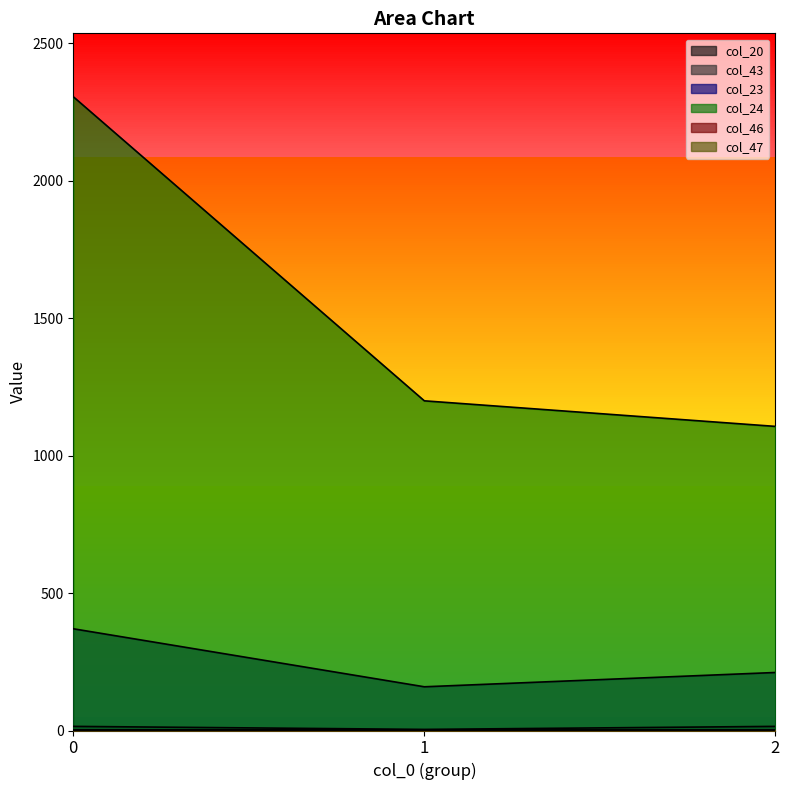

How many col_43 values are between 4 and 15?

3